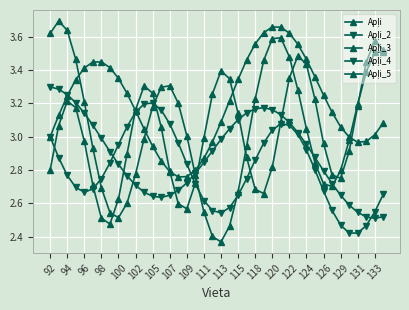

How many lines are shown in the chart?

5